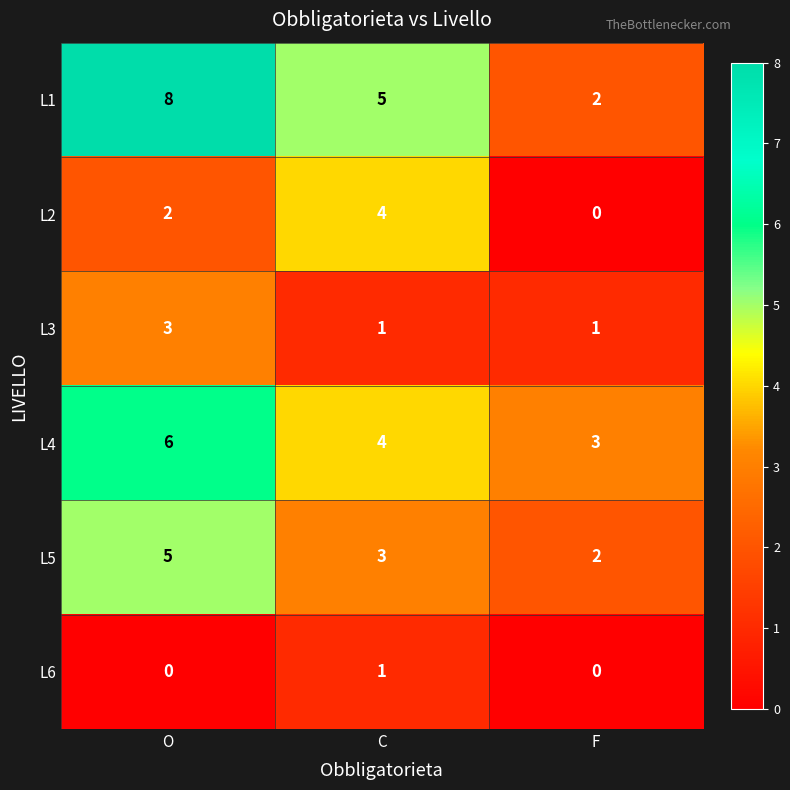

The value of L5 at F is 3. True or false?

False